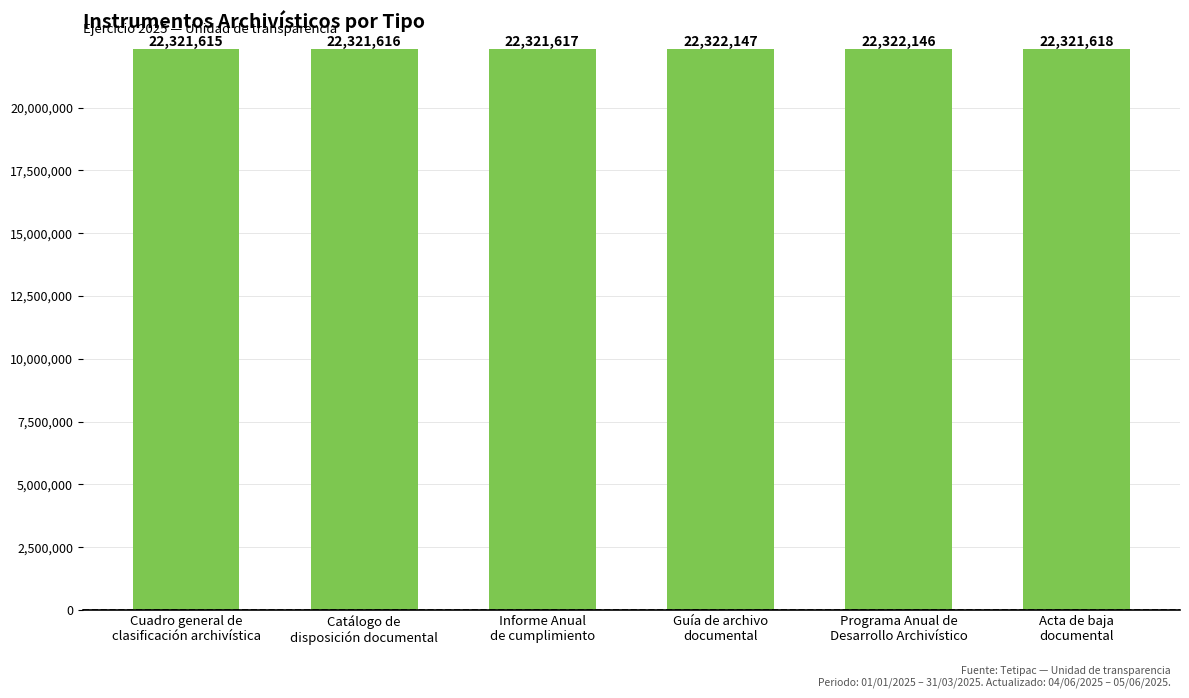

True or false: the data shows 13349508 at Informe Anual
de cumplimiento.

False